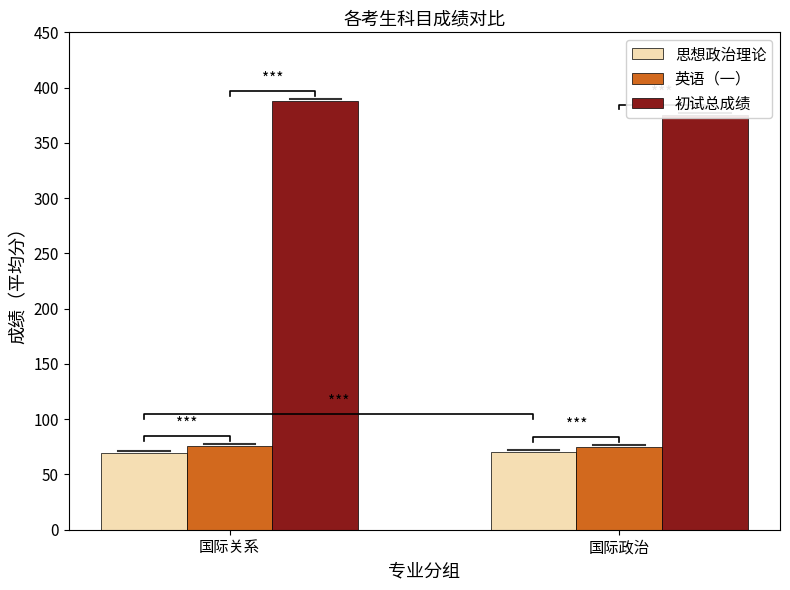

Are the bars horizontal?

No